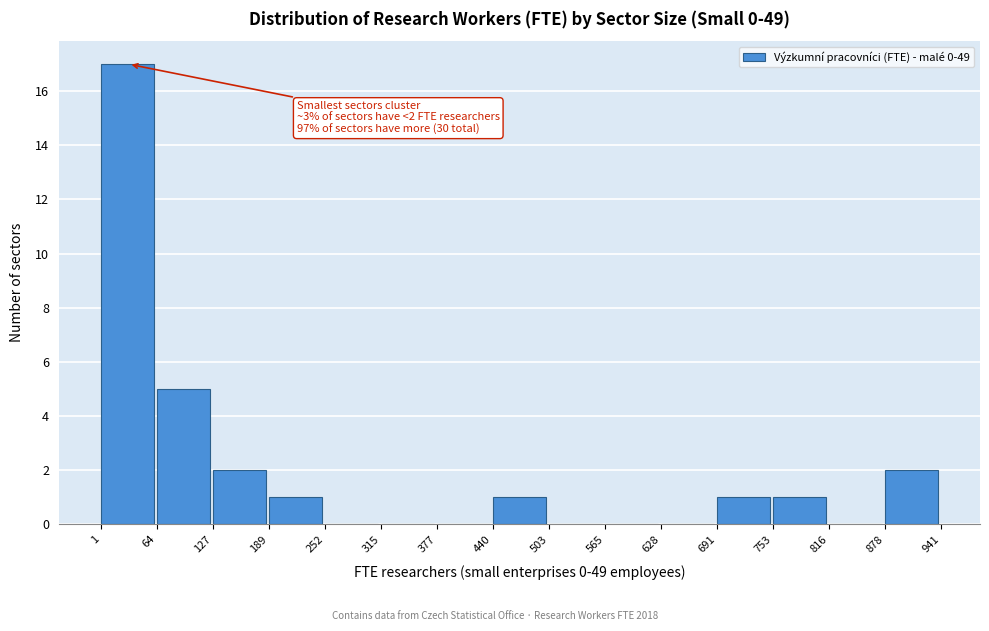

Over which range of the x-axis is the bar tallest?

1 to 64